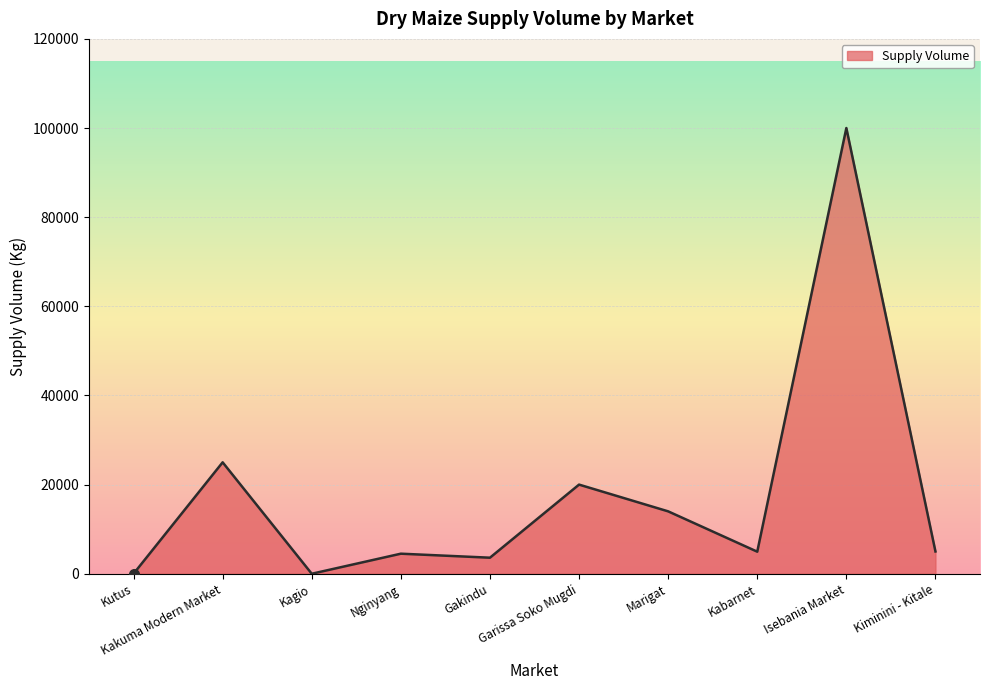

Read the value at Kakuma Modern Market.

25000